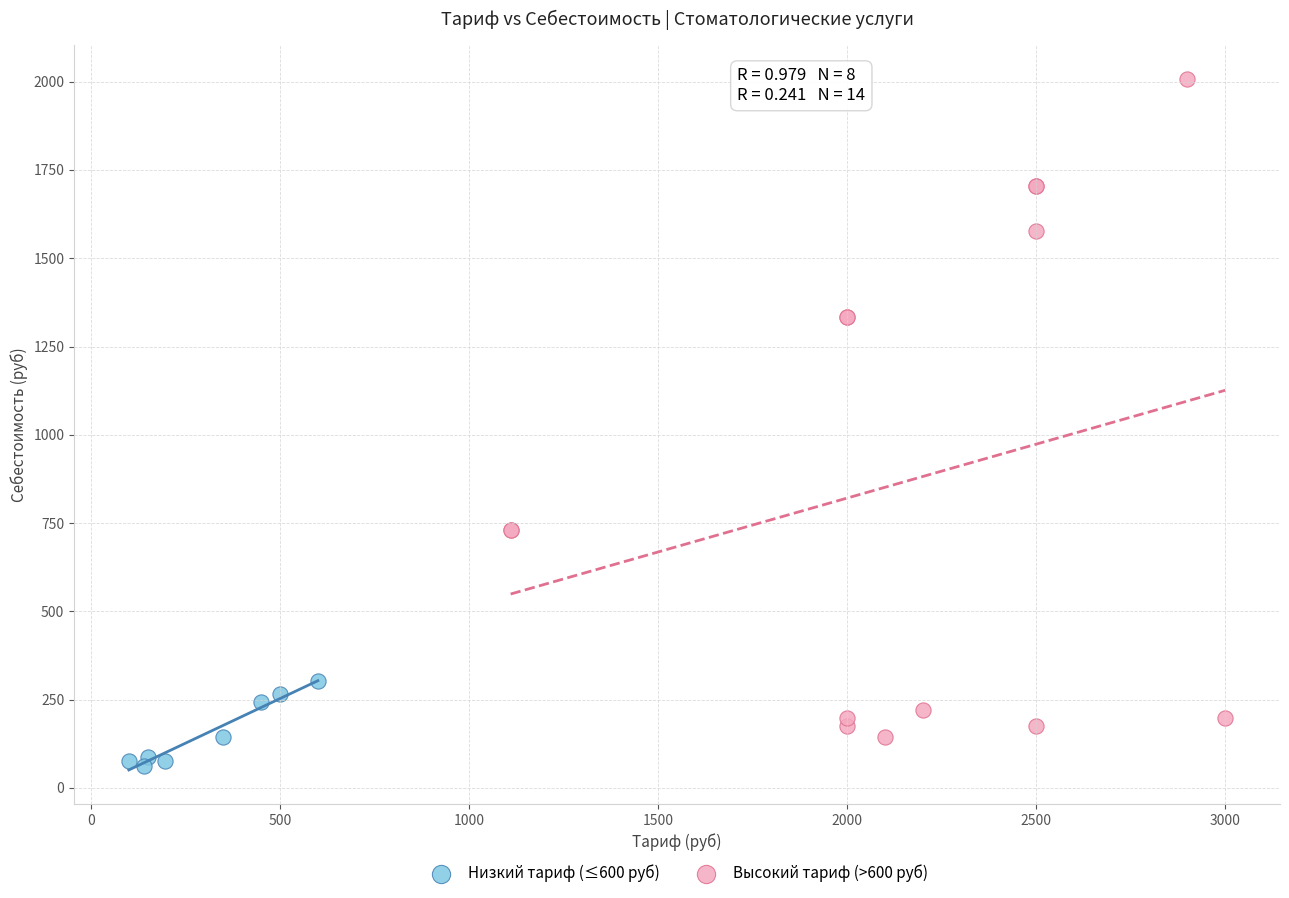

Which series has the widest spread of Y values?

Высокий тариф (>600 руб)